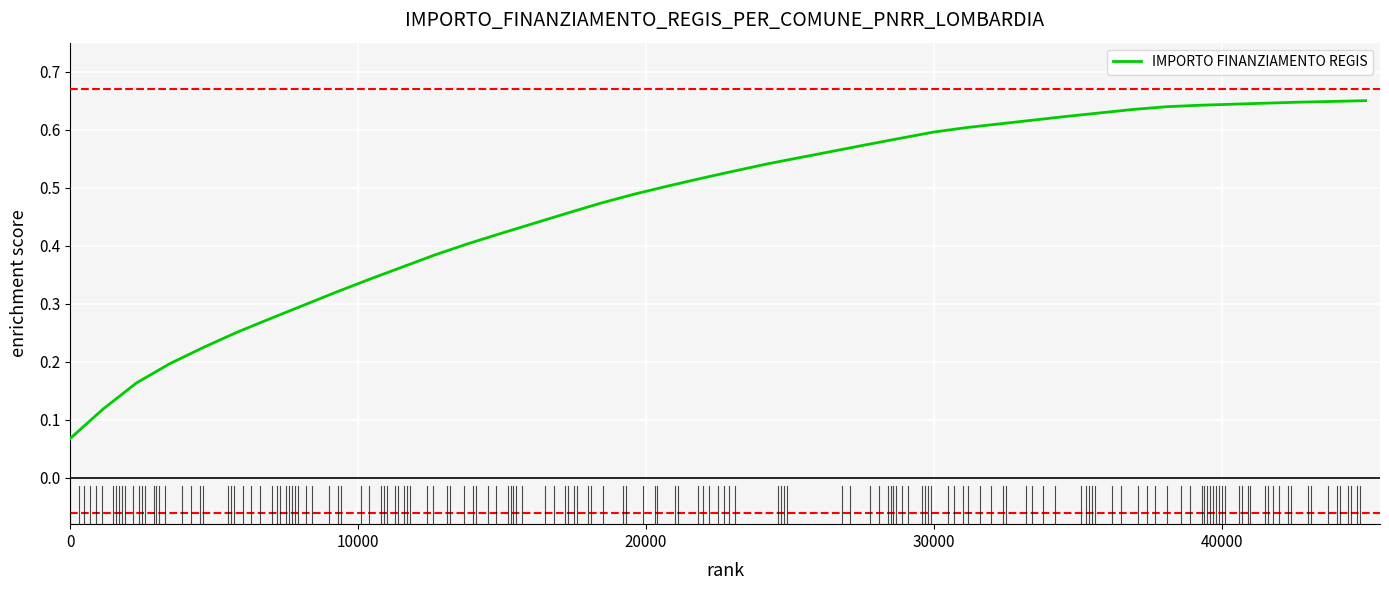

Does the chart display data point markers on the line(s)?

No